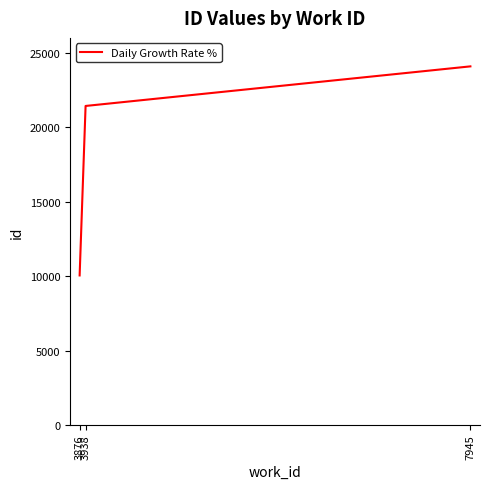

The value at 3876 is 10044. True or false?

True